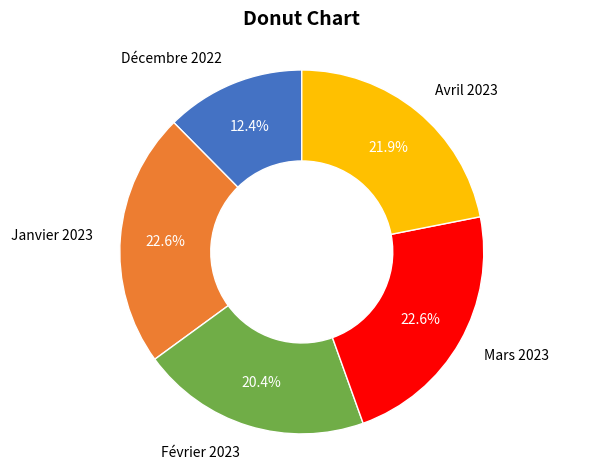

Which slice is the smallest?

Décembre 2022